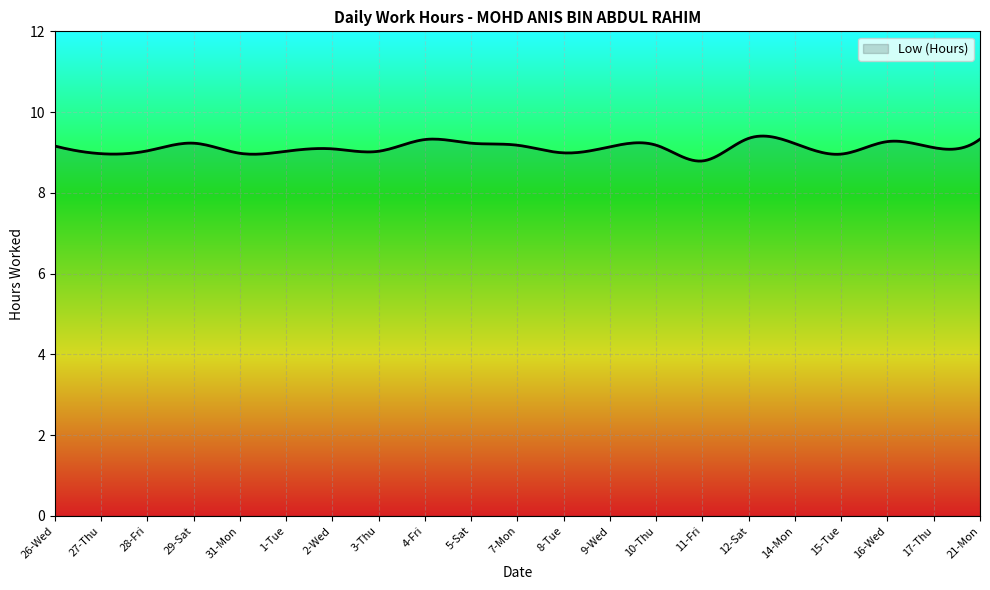

What is the difference between the maximum and minimum values?

0.6